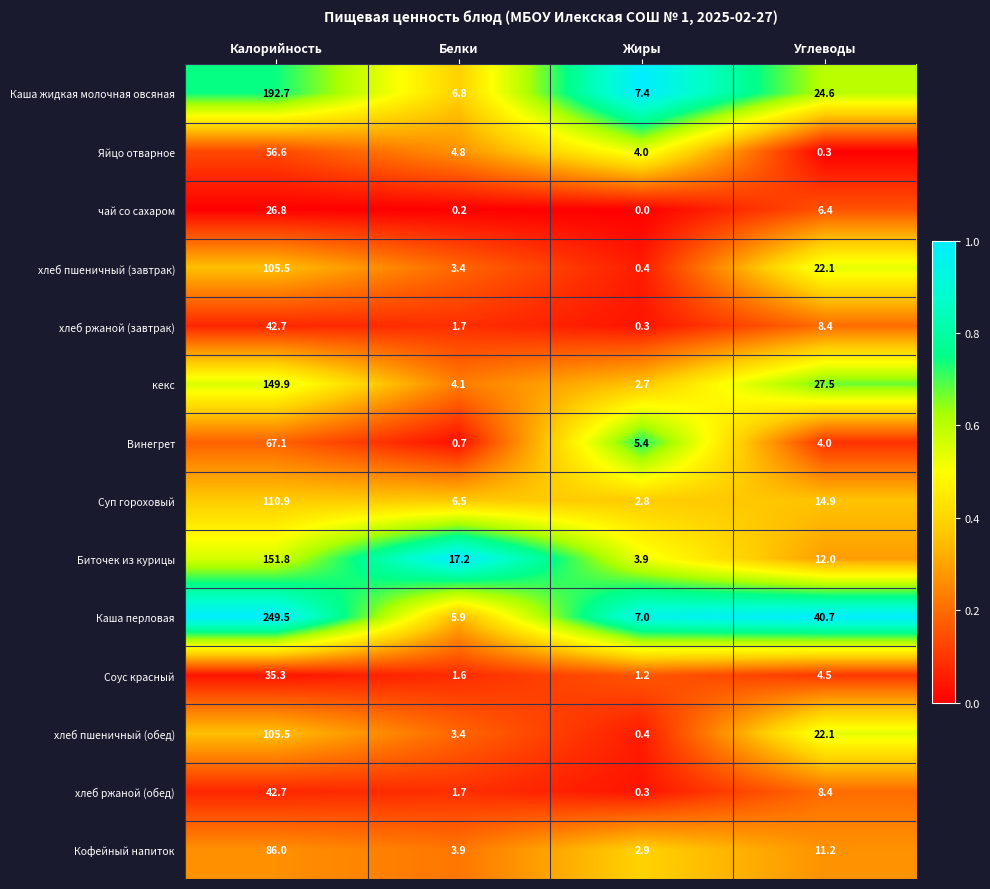

At which label is Каша перловая closest to 127?

Углеводы